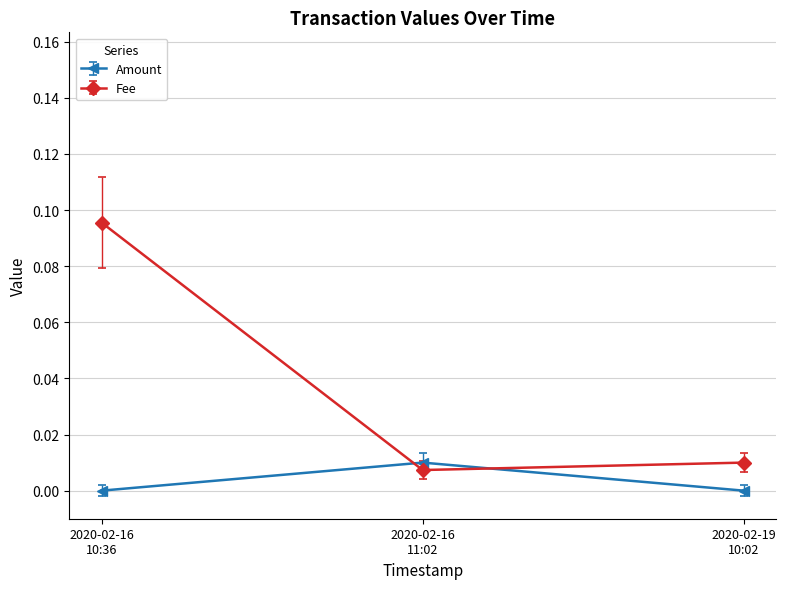

Which series has the widest spread of values?

Fee